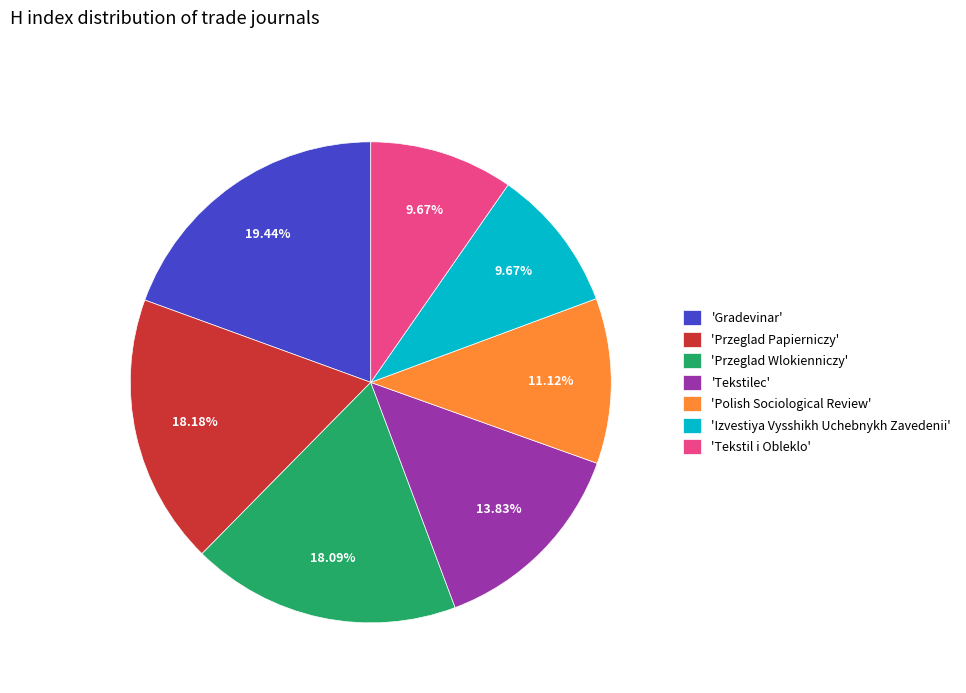

Which category has the biggest portion of the pie?

'Gradevinar'